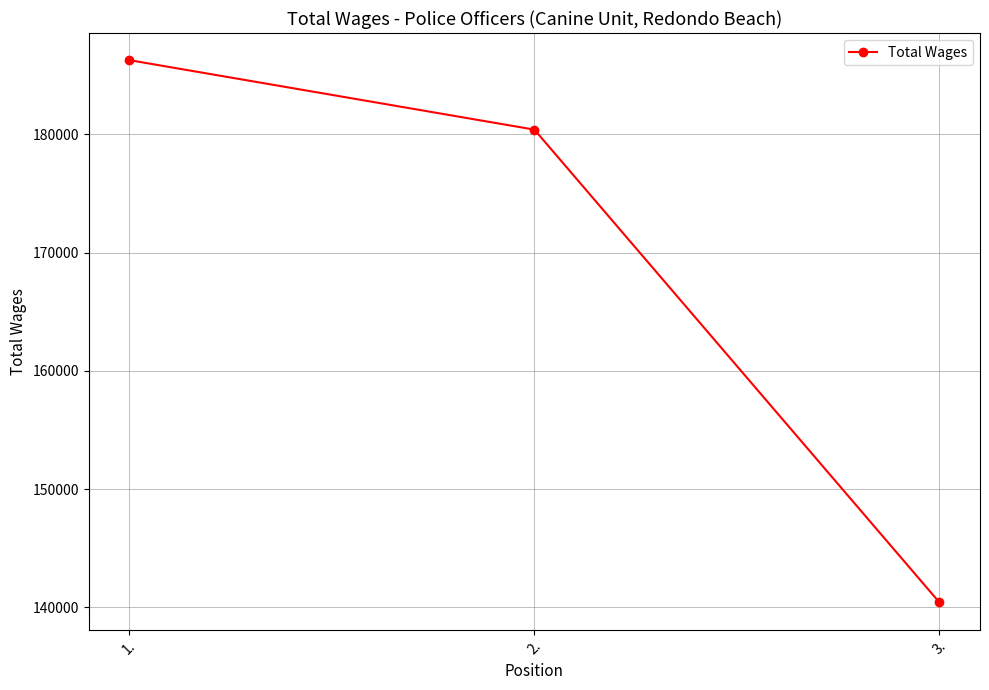

How many values are between 140405 and 186289?

3